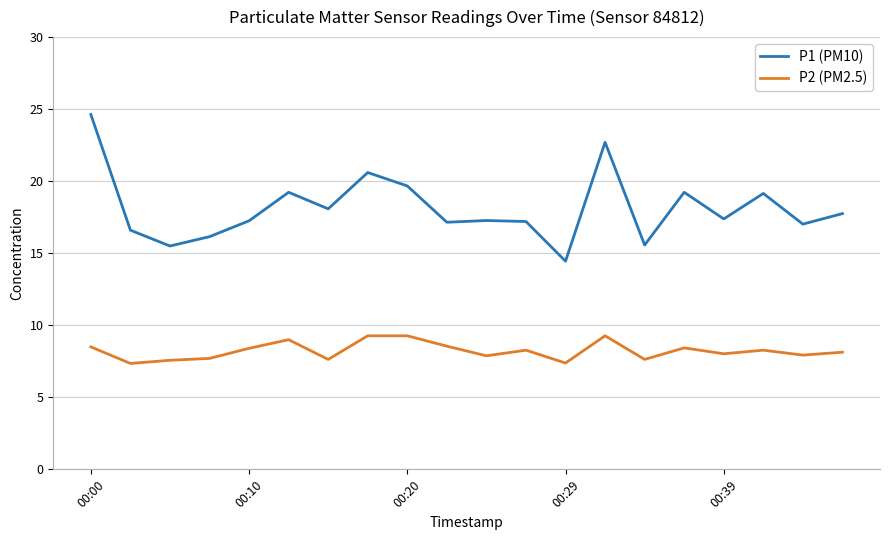

What is the maximum value for P1 (PM10)?

24.6